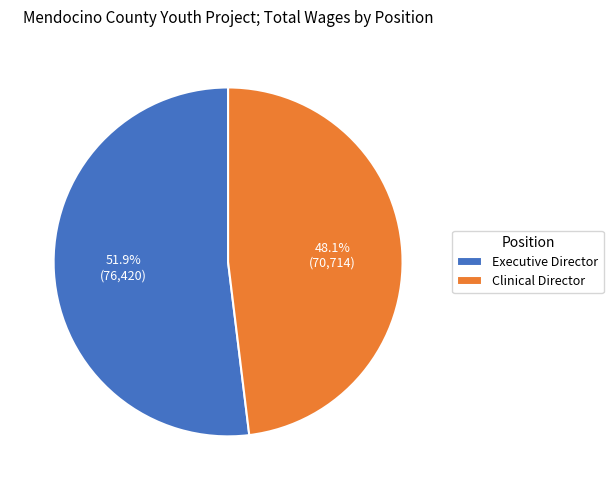

The Clinical Director slice represents 48% of the pie. True or false?

True